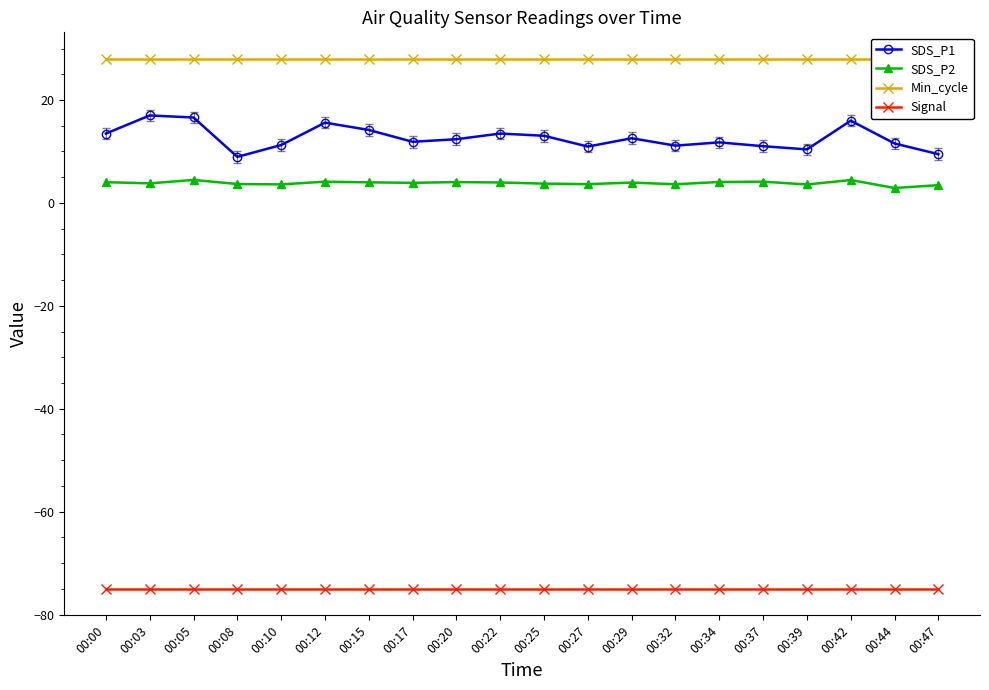

Is the value of SDS_P2 at 00:12 greater than the value of Signal at 00:20?

Yes